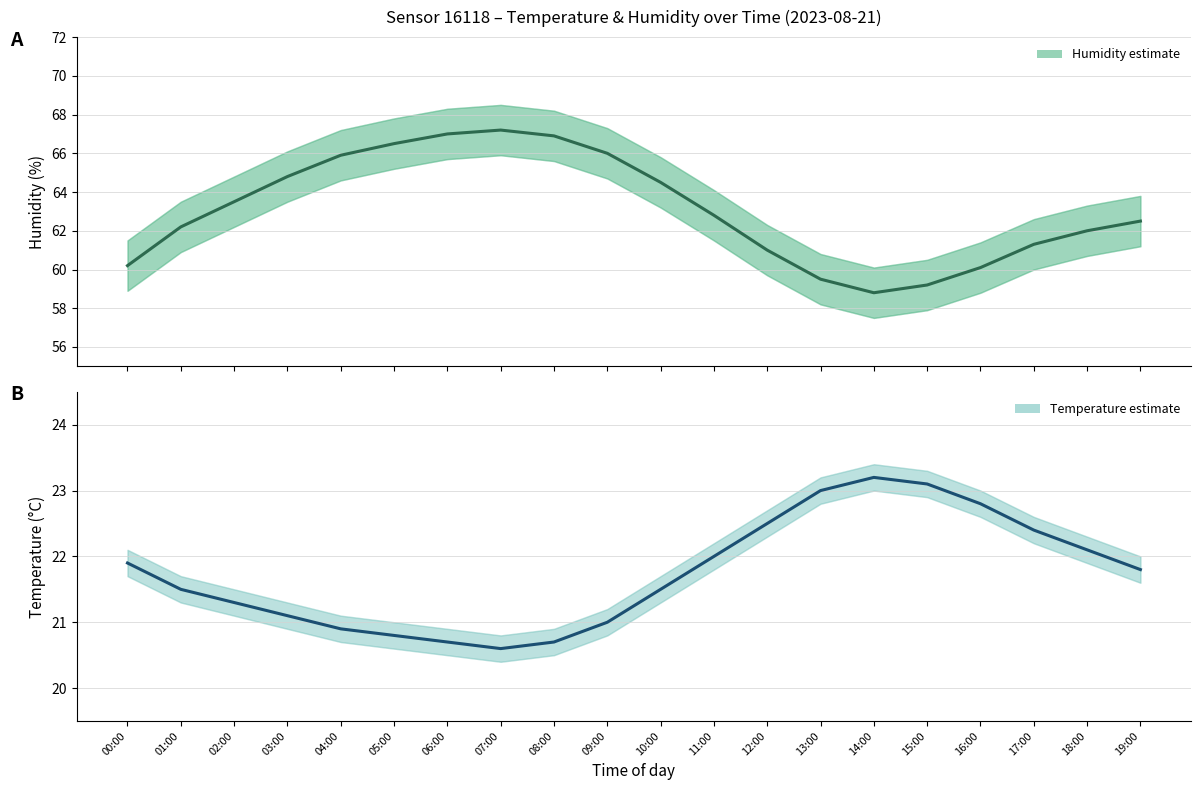

Between 03:00 and 19:00, which is larger?

03:00